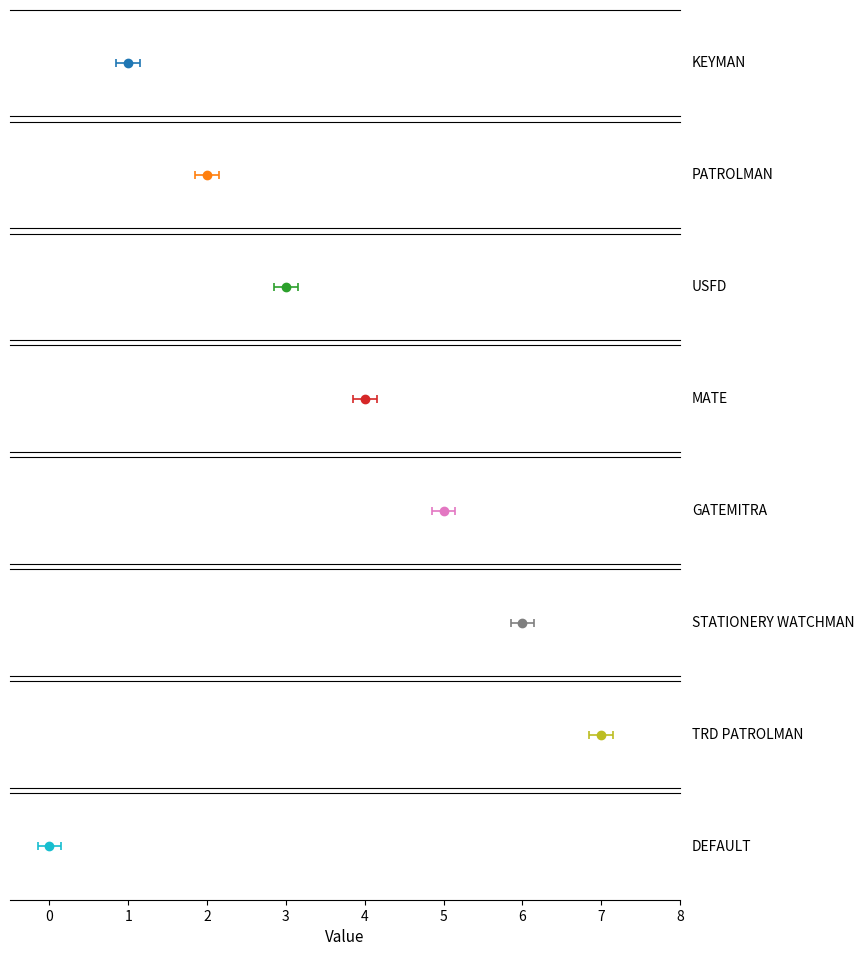

List the labels in order of value, smallest first.

DEFAULT, KEYMAN, PATROLMAN, USFD, MATE, GATEMITRA, STATIONERY WATCHMAN, TRD PATROLMAN